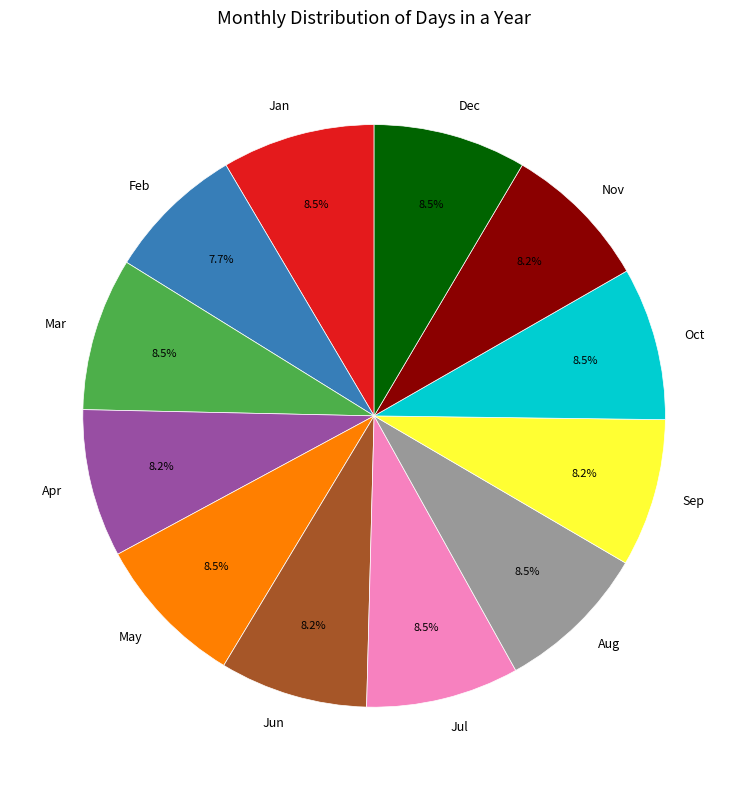

What percentage is NOT represented by Aug?

91.5%